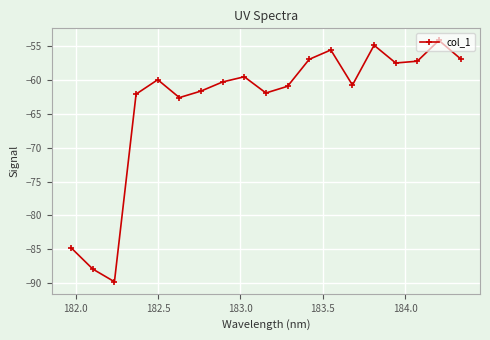

What is the value of the 4th point from the left?

-62.1